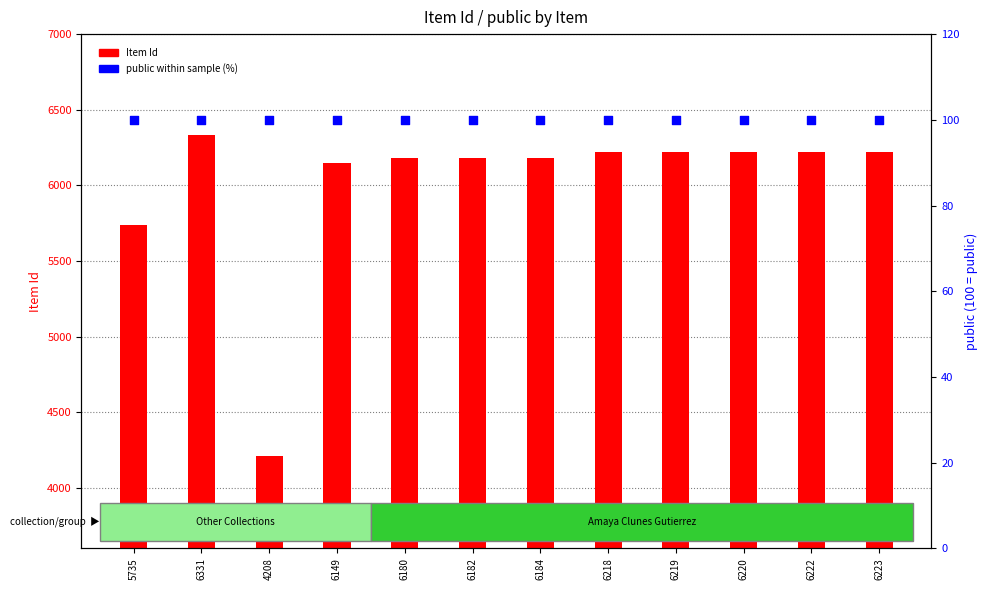

Which series reaches the minimum Y coordinate?

public (scaled %)